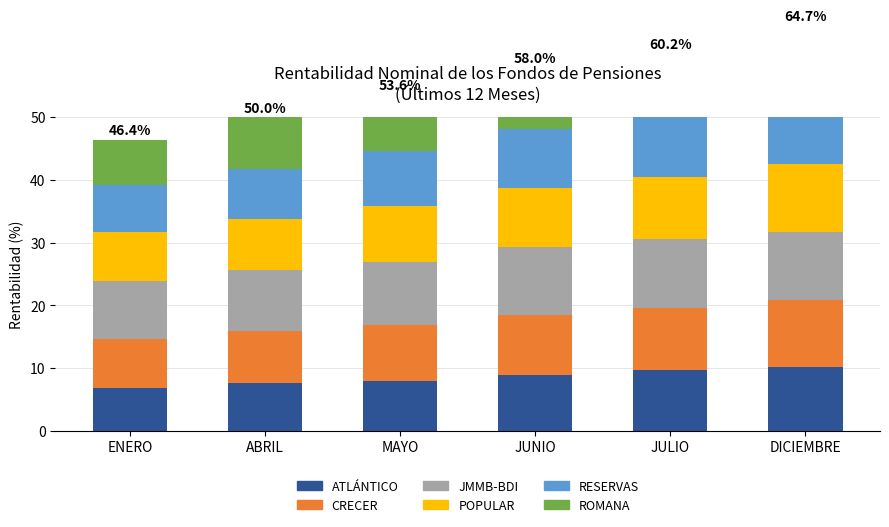

List the series in order of their peak value, lowest first.

ATLÁNTICO, CRECER, RESERVAS, POPULAR, JMMB-BDI, ROMANA